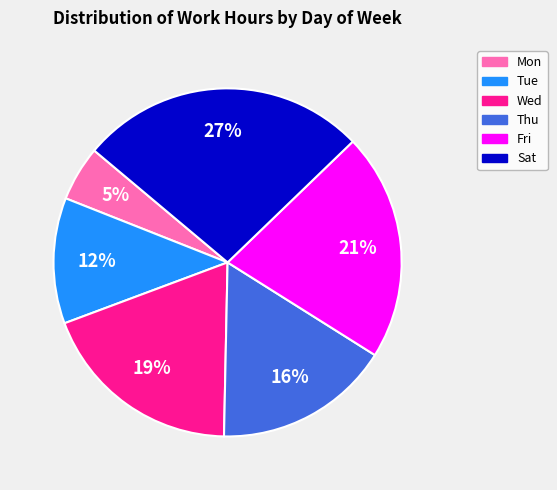

To the nearest percent, what is the average slice percentage?

17%